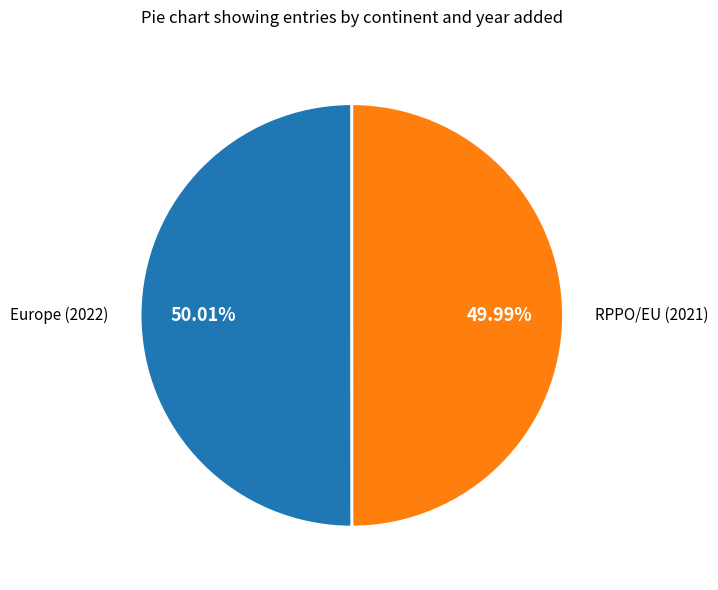

Count the number of slices in the pie.

2